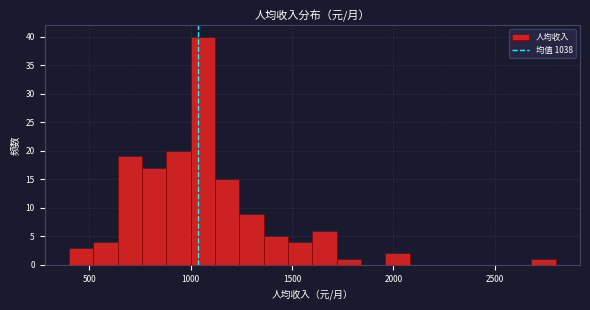

Around what value on the x-axis is the tallest bar? Give the approximate position of its centre, as read against the axis.

1050